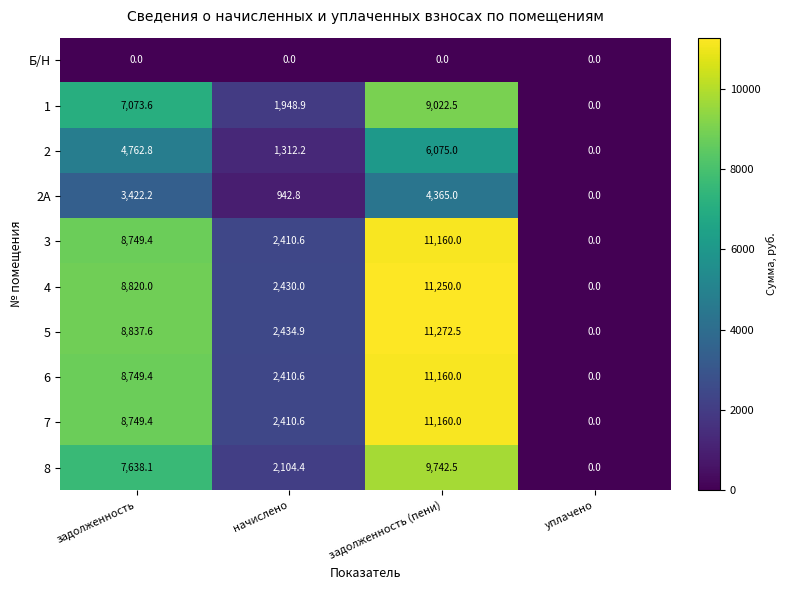

What is the sum of all 1 values?

18045.0